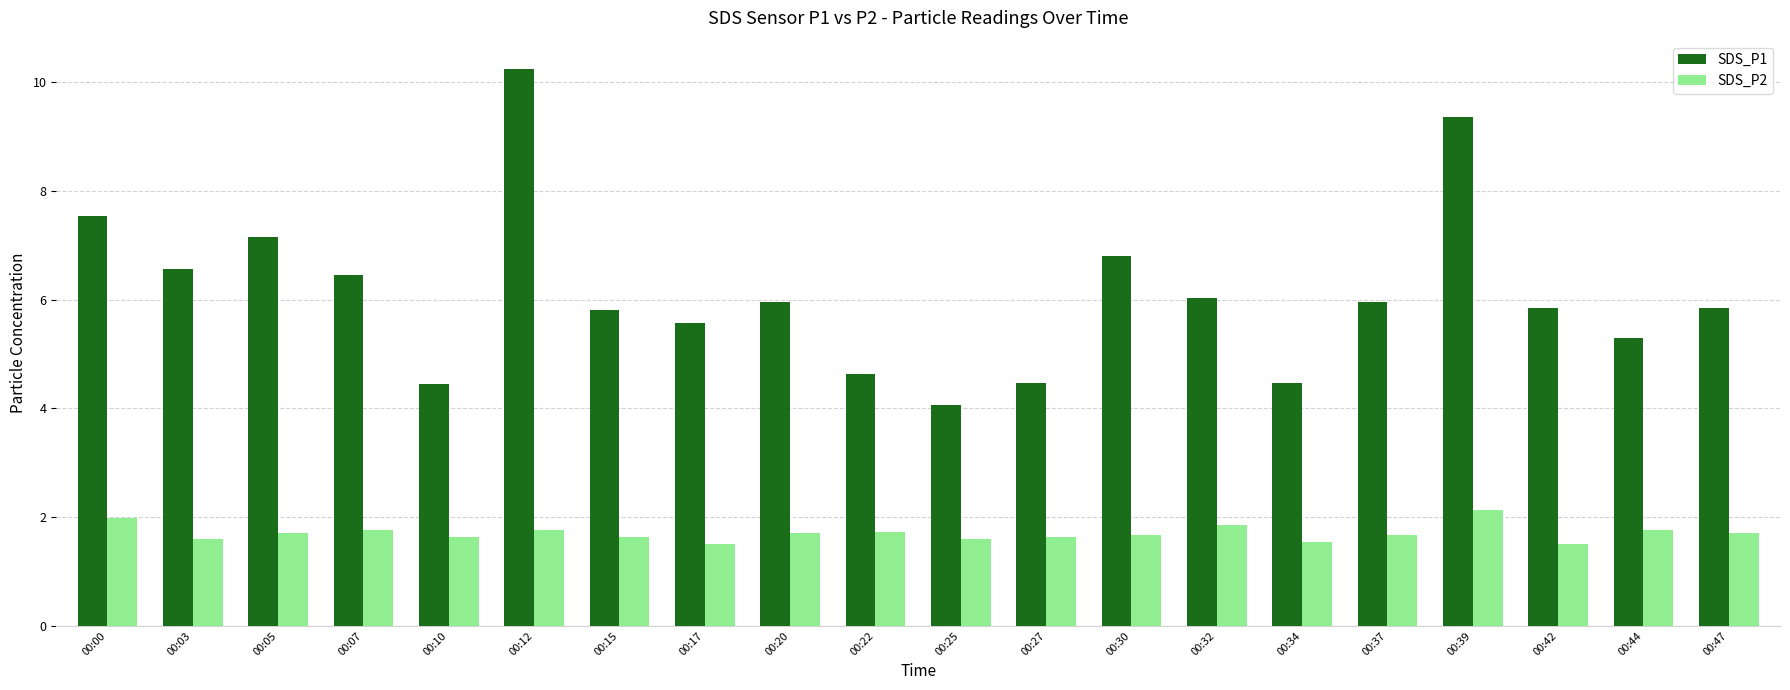

What is the difference between the highest and lowest values at 00:27?

2.8